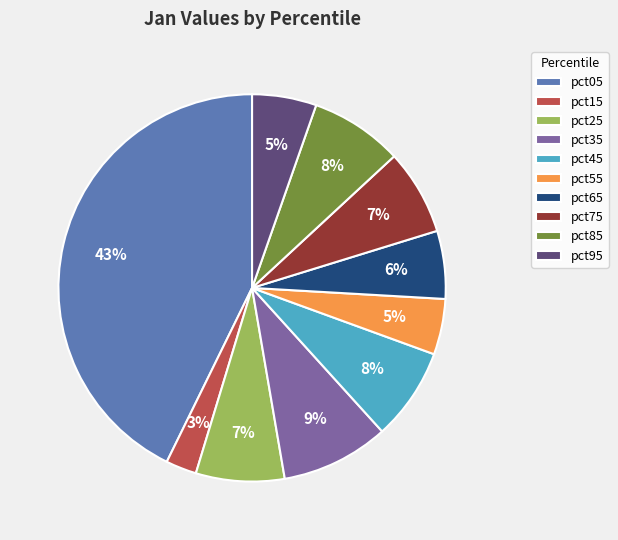

Does pct05 represent more than half of the total?

No